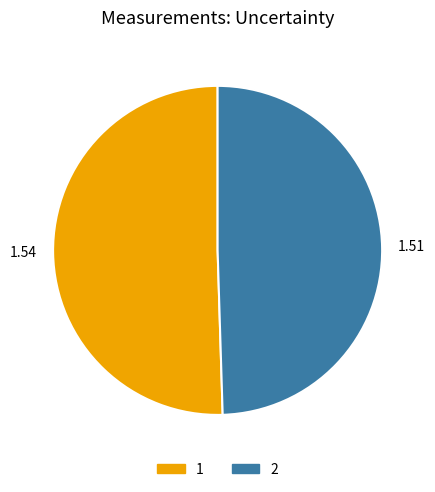

The 1 slice represents 50% of the pie. True or false?

True